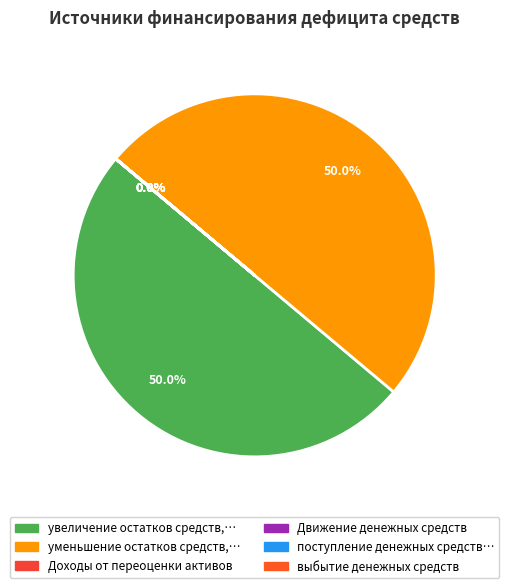

Which category has the biggest portion of the pie?

увеличение остатков средств, всего